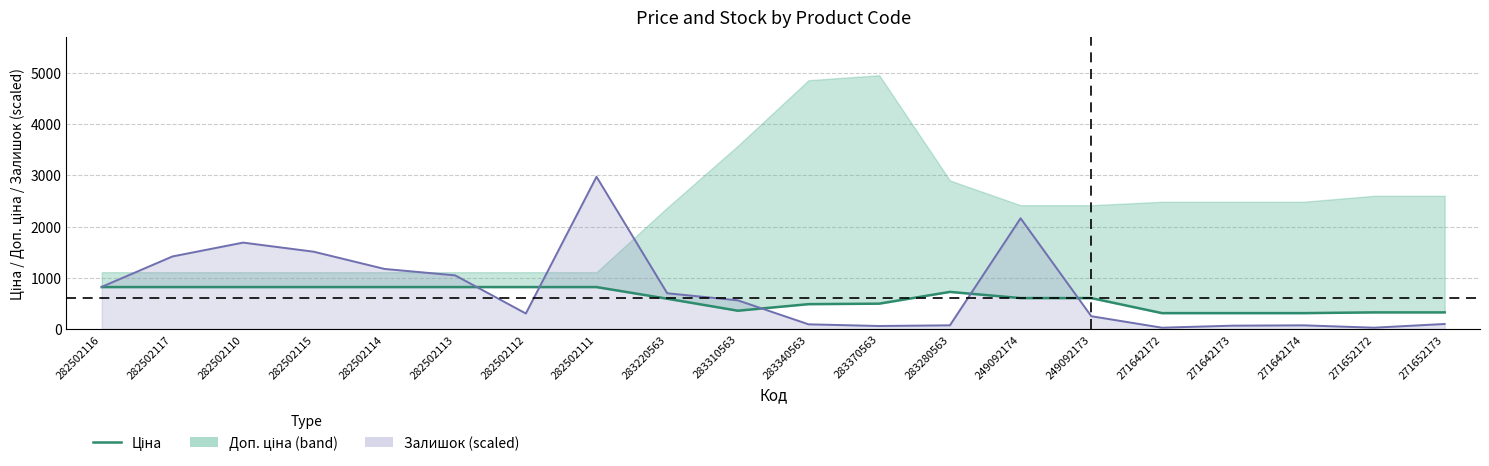

What is the difference between the maximum and minimum values?

508.2